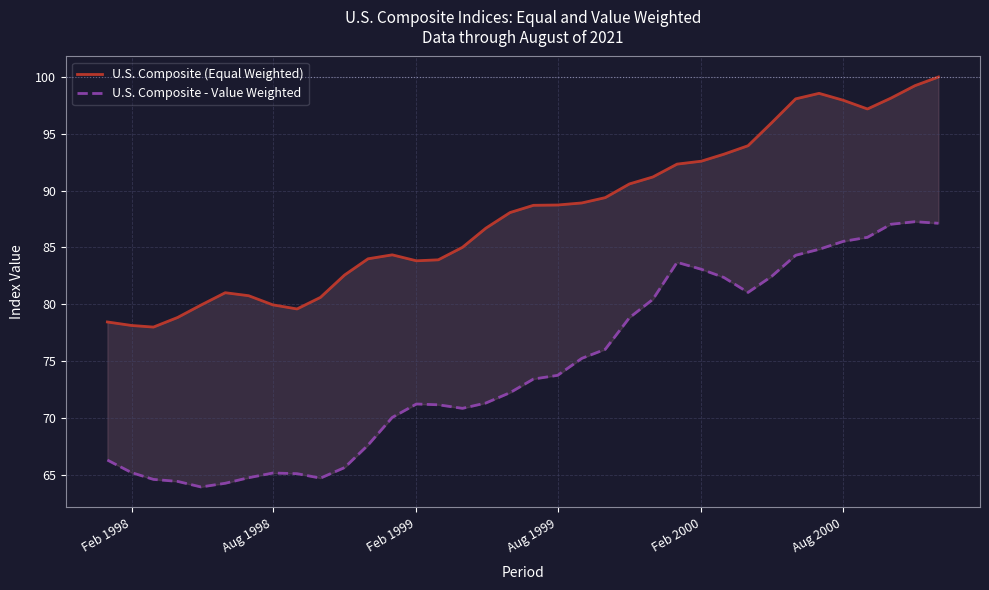

Reading left to right, extract all data points from this chart.

U.S. Composite (Equal Weighted): 78.4	78.1	78.0	78.8	79.9	81.0	80.8	79.9	79.6	80.6	82.6	84.0	84.3	83.8	83.9	85.0	86.7	88.1	88.7	88.7	88.9	89.4	90.6	91.2	92.3	92.6	93.2	94.0	96.0	98.1	98.6	98.0	97.2	98.1	99.2	100.0
U.S. Composite - Value Weighted: 66.3	65.2	64.6	64.4	63.9	64.2	64.7	65.1	65.1	64.7	65.6	67.6	70.0	71.2	71.2	70.8	71.3	72.2	73.4	73.7	75.2	76.0	78.8	80.4	83.7	83.1	82.4	81.0	82.4	84.3	84.8	85.5	85.9	87.0	87.3	87.1